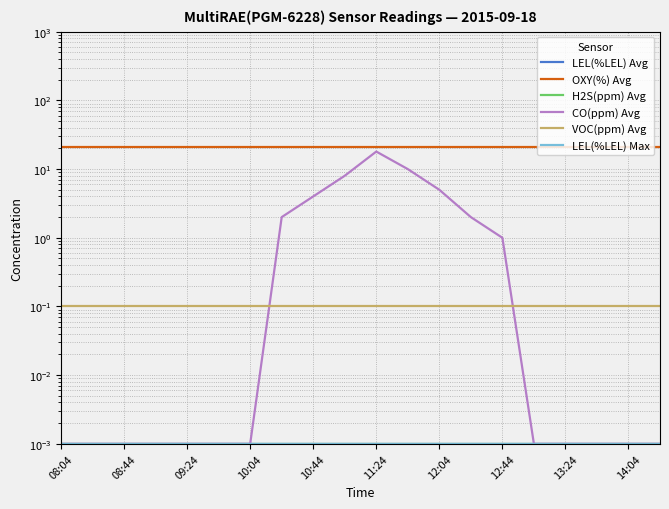

After their last crossing, which series has the higher values: VOC(ppm) Avg or CO(ppm) Avg?

VOC(ppm) Avg